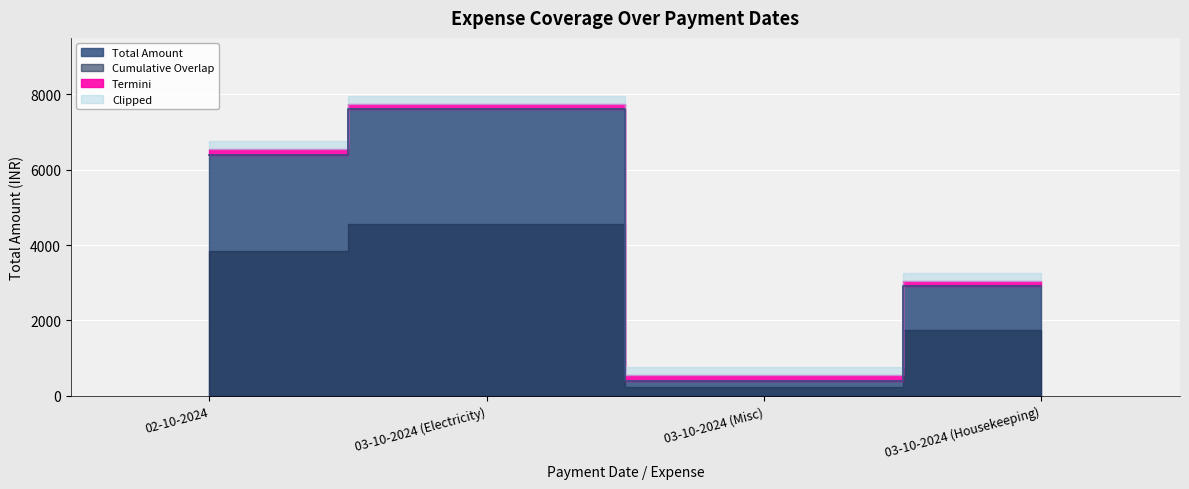

The value at 03-10-2024 (Electricity) is 7600. True or false?

True